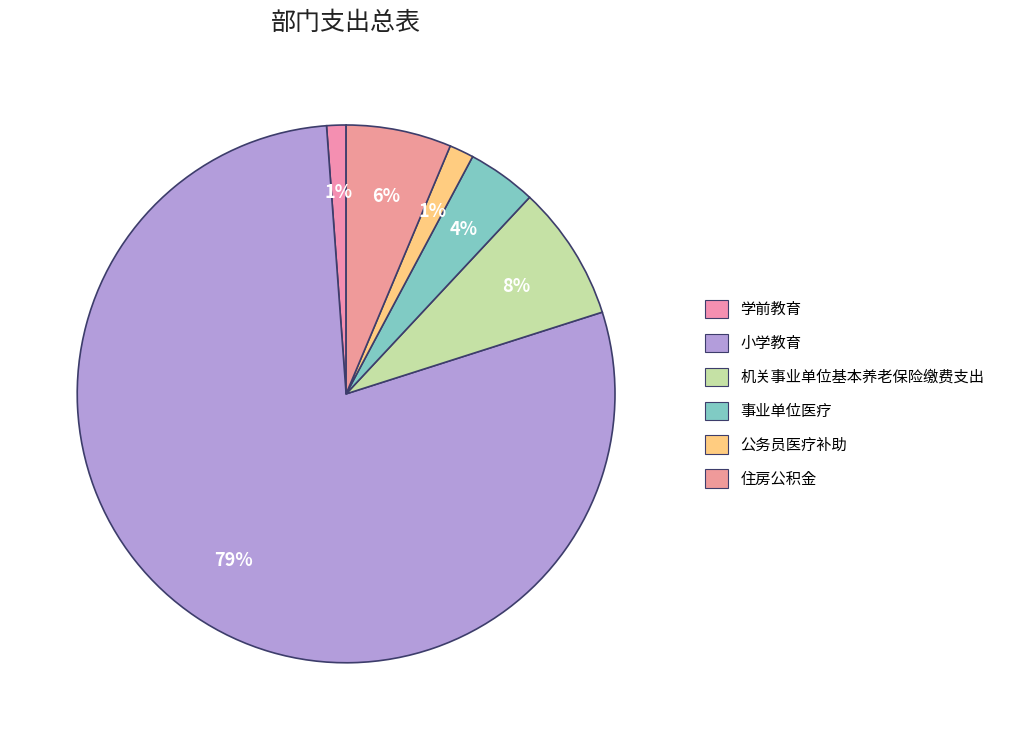

What is the smallest slice in the pie chart?

学前教育